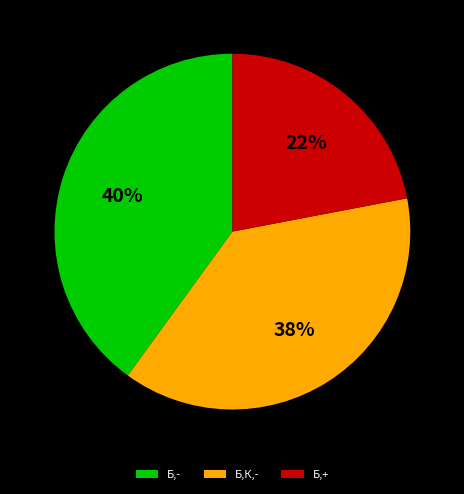

Combined, do Б,- and Б,К,- account for over 50%?

Yes